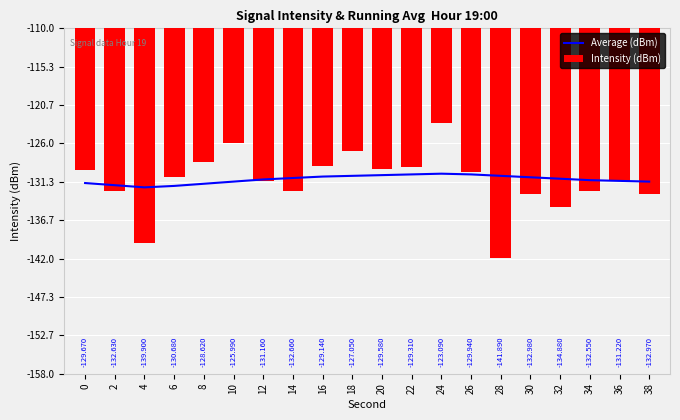

Is the value of Average (dBm) at 36 greater than the value of Intensity (dBm) at 14?

Yes